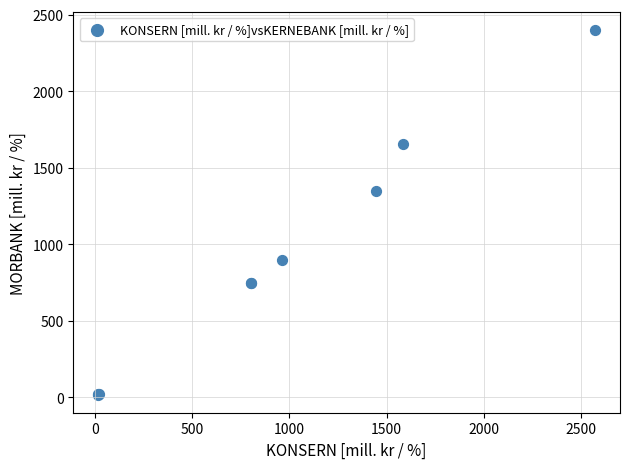

What Y value in the scatter plot is closest to 1208?

1349.3